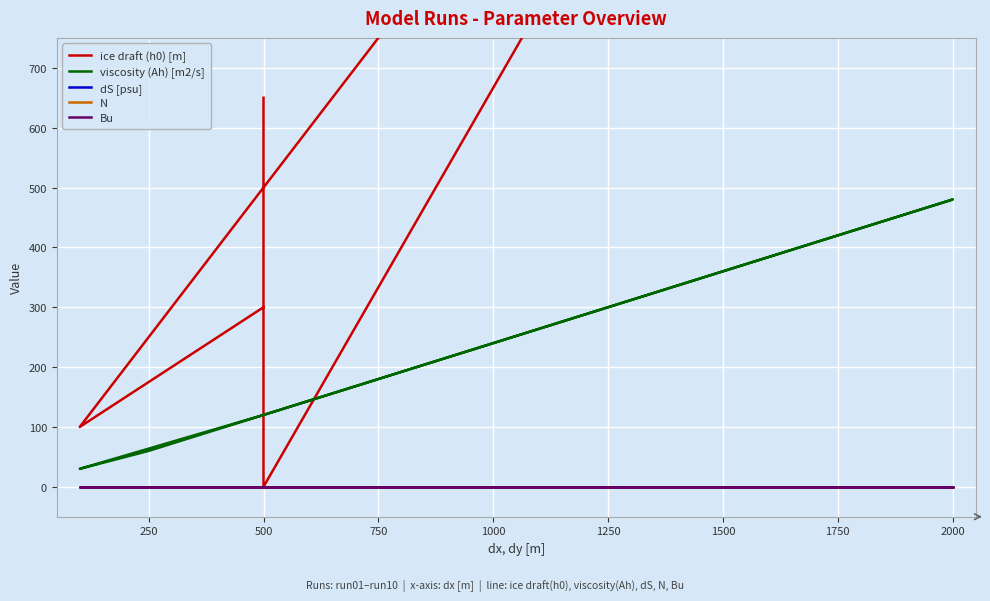

Which series changed the most between 0 and 2000?

ice draft (h0) [m]